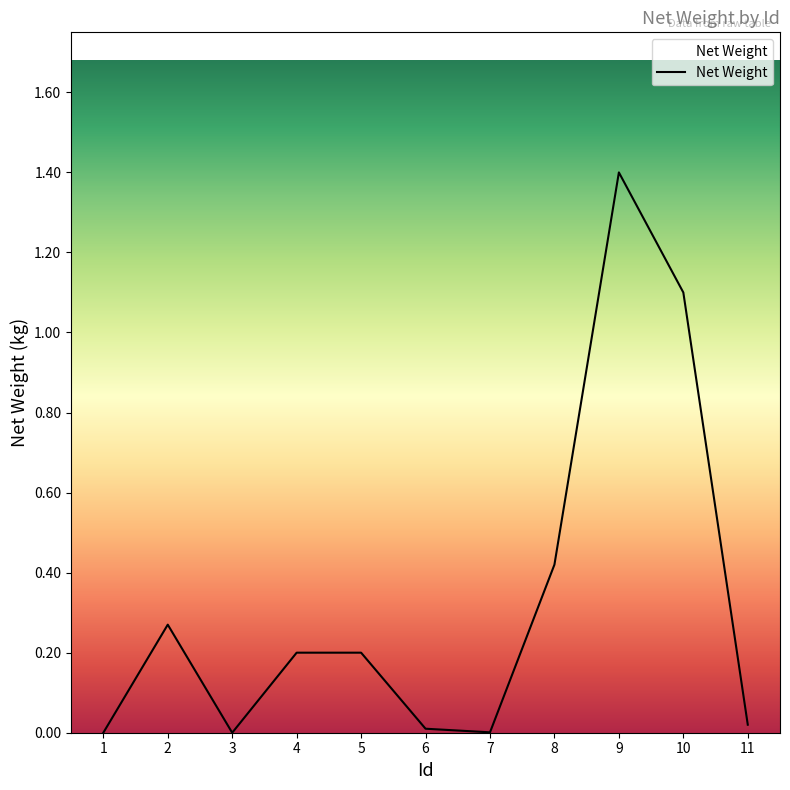

What is the change in value from 9 to 10?

-0.3